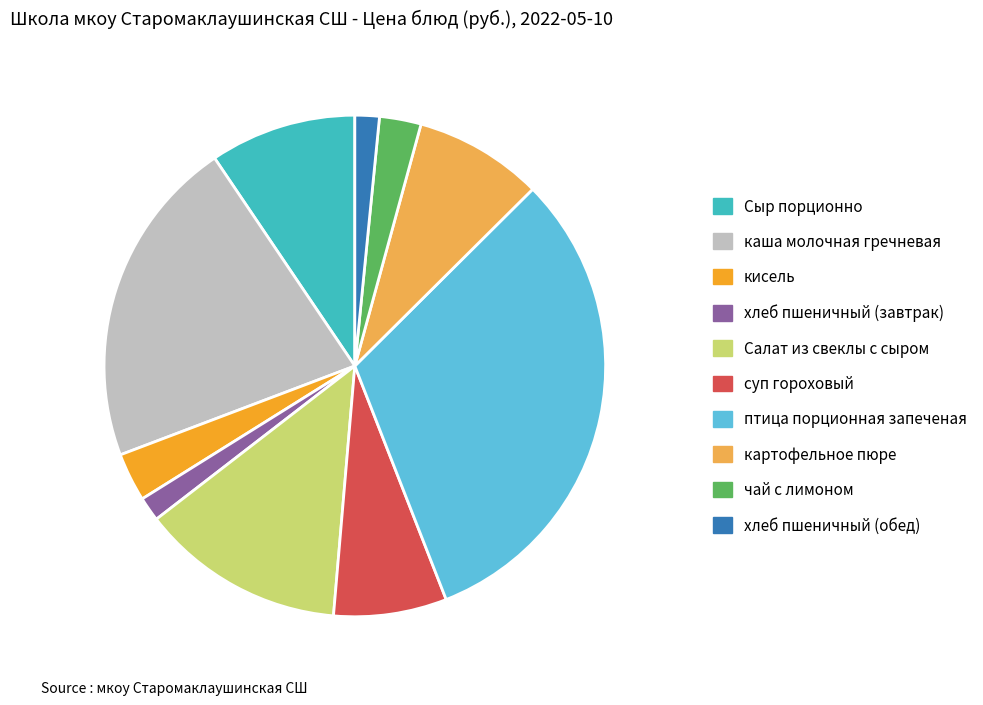

Is there any slice that represents more than half of the pie?

No